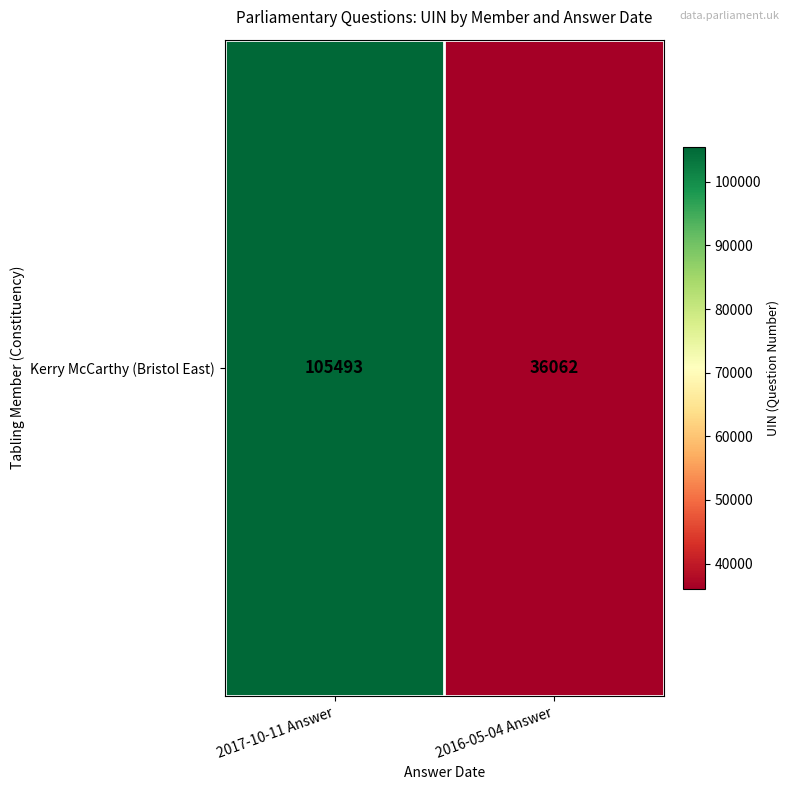

Count the values in the range 36062 to 105493.

2